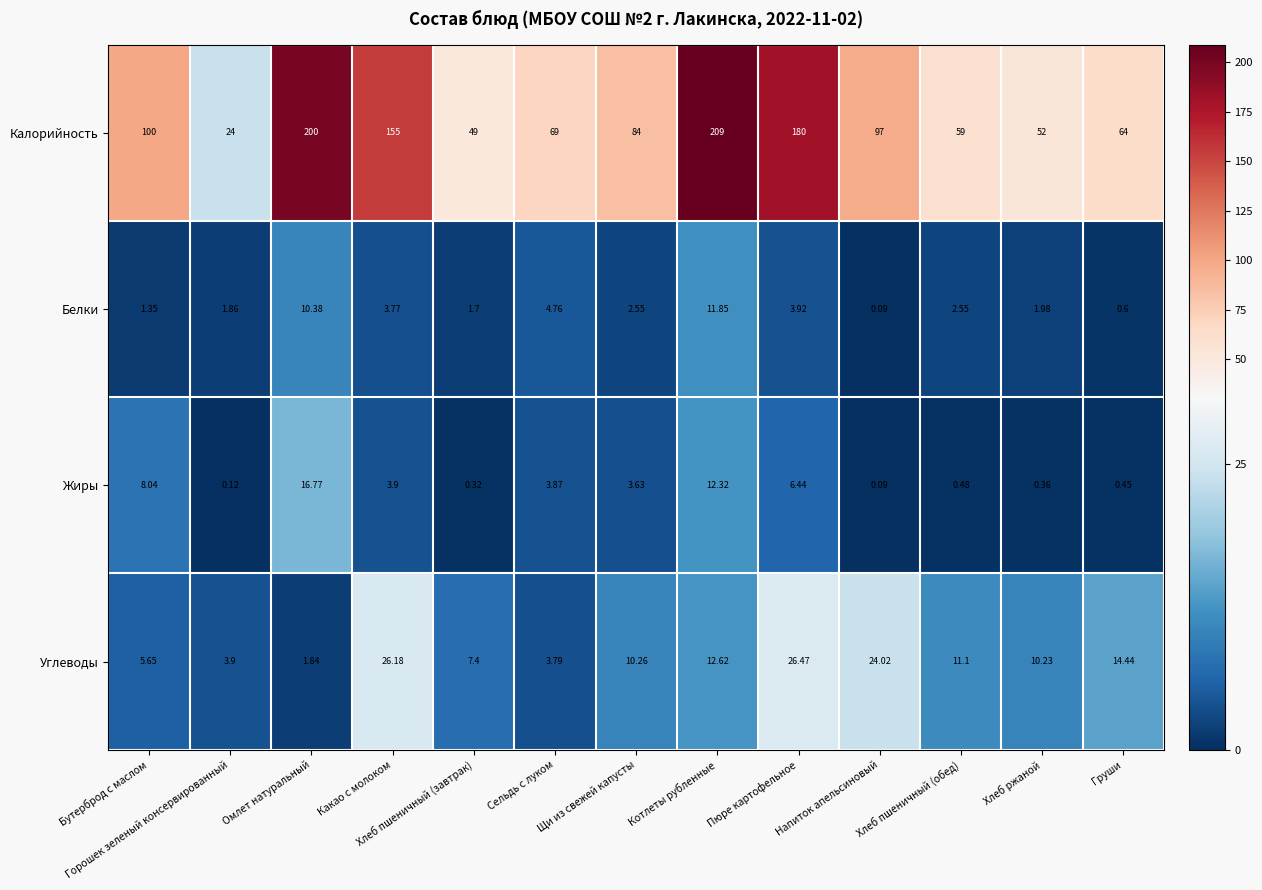

At which category does the chart reach its minimum across all series?

Напиток апельсиновый